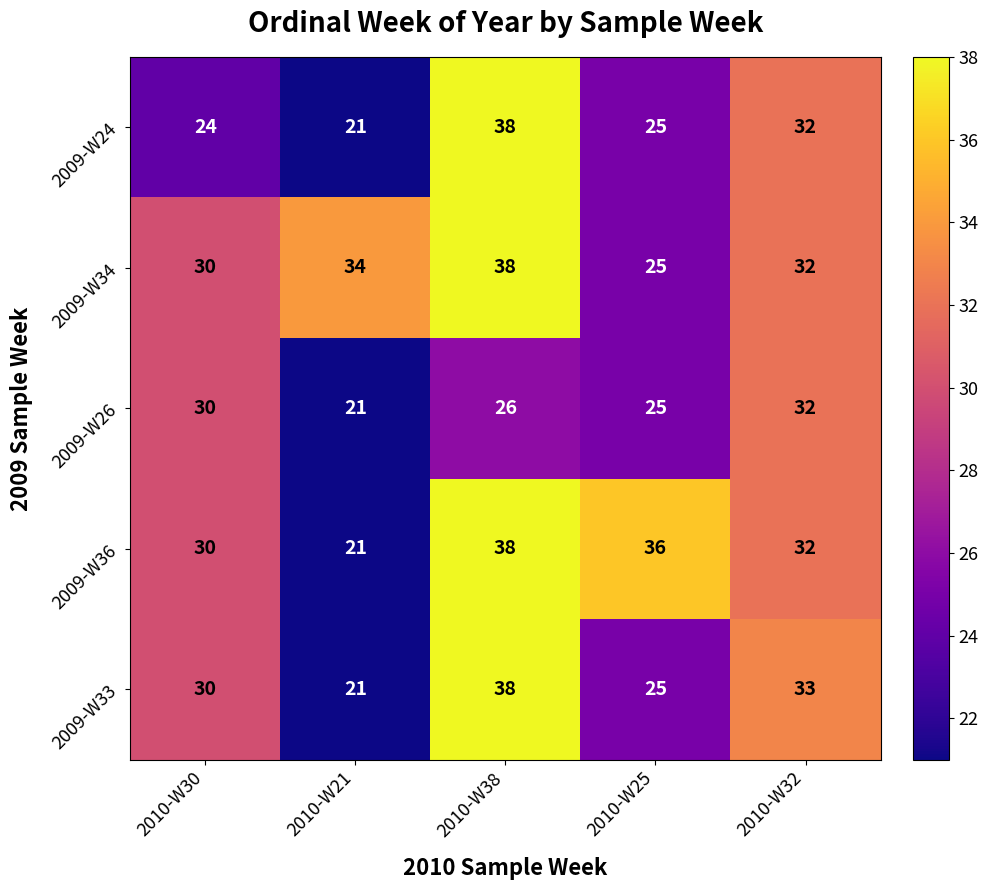

Which series changed the most between 2010-W30 and 2010-W25?

2009-W36